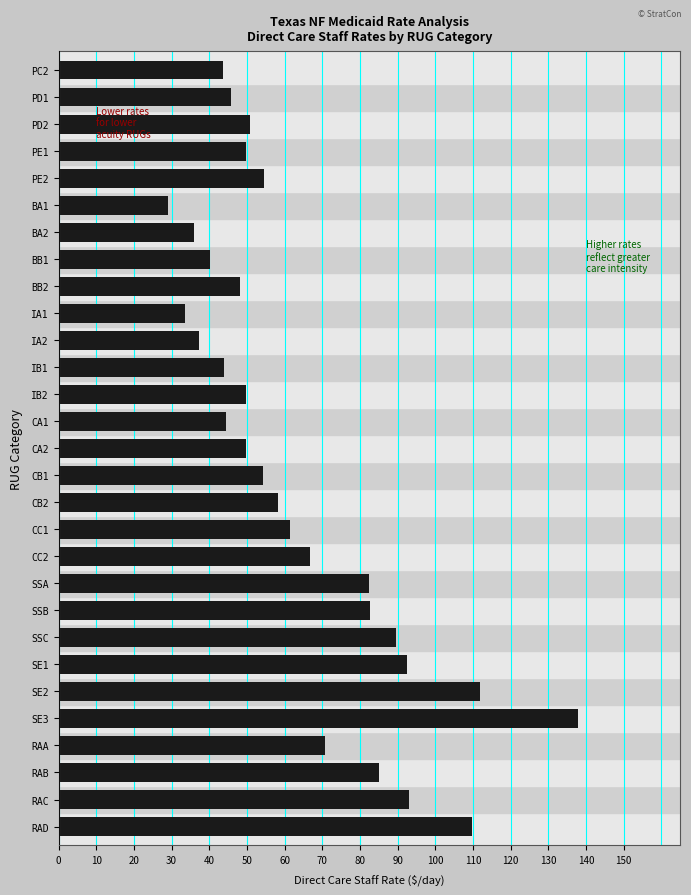

Which label corresponds to the largest value in the chart?

SE3